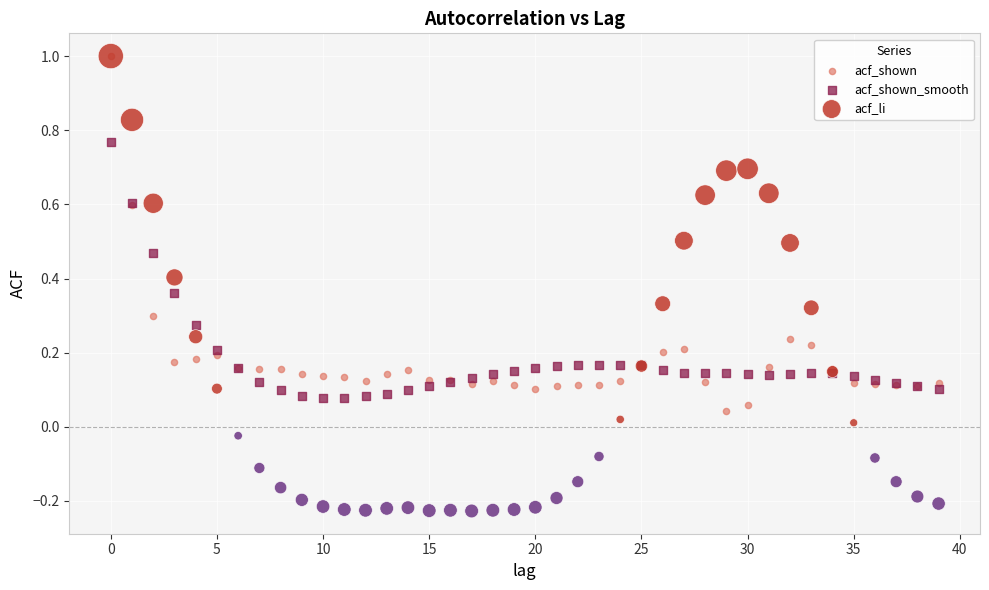

What are all the series names shown in the legend?

acf_shown, acf_shown_smooth, acf_li